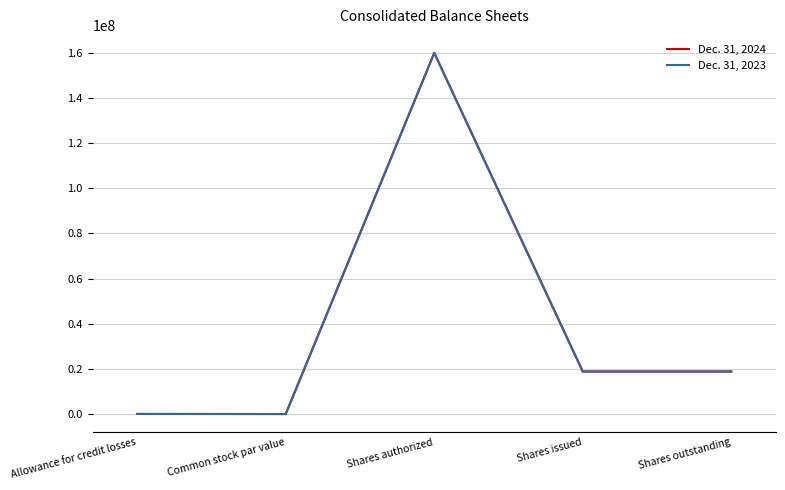

Which category has the highest value across all series?

Shares authorized